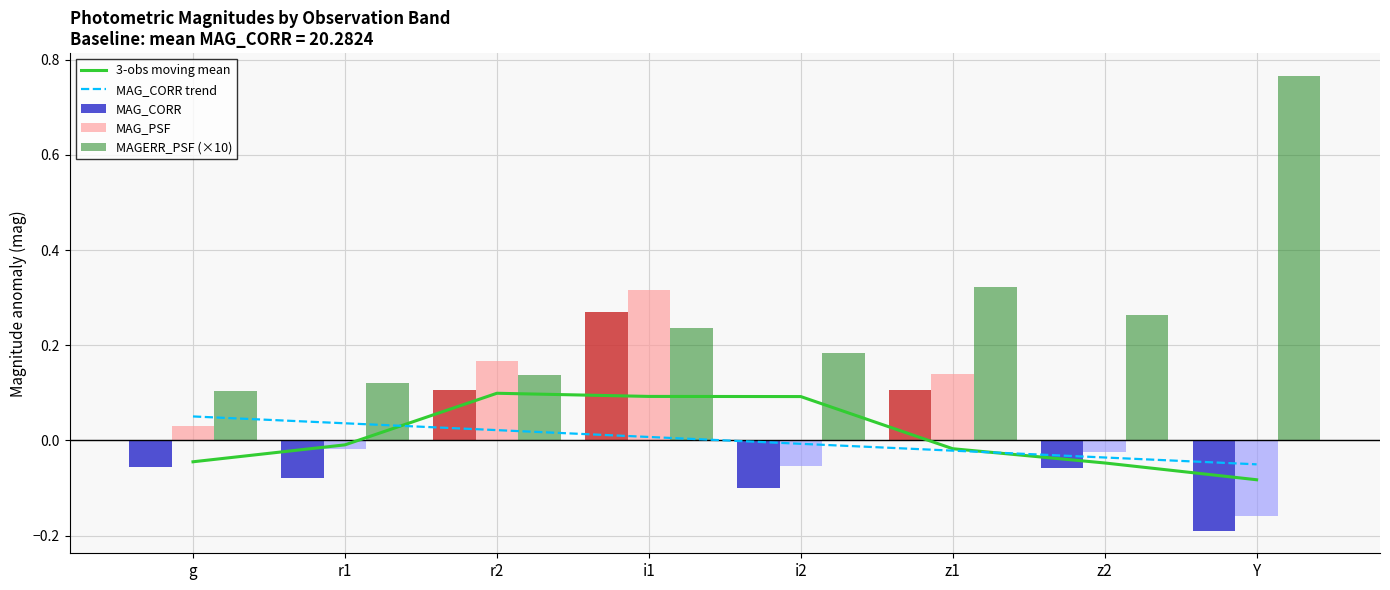

What is the label of the 3rd bar from the right?

z1